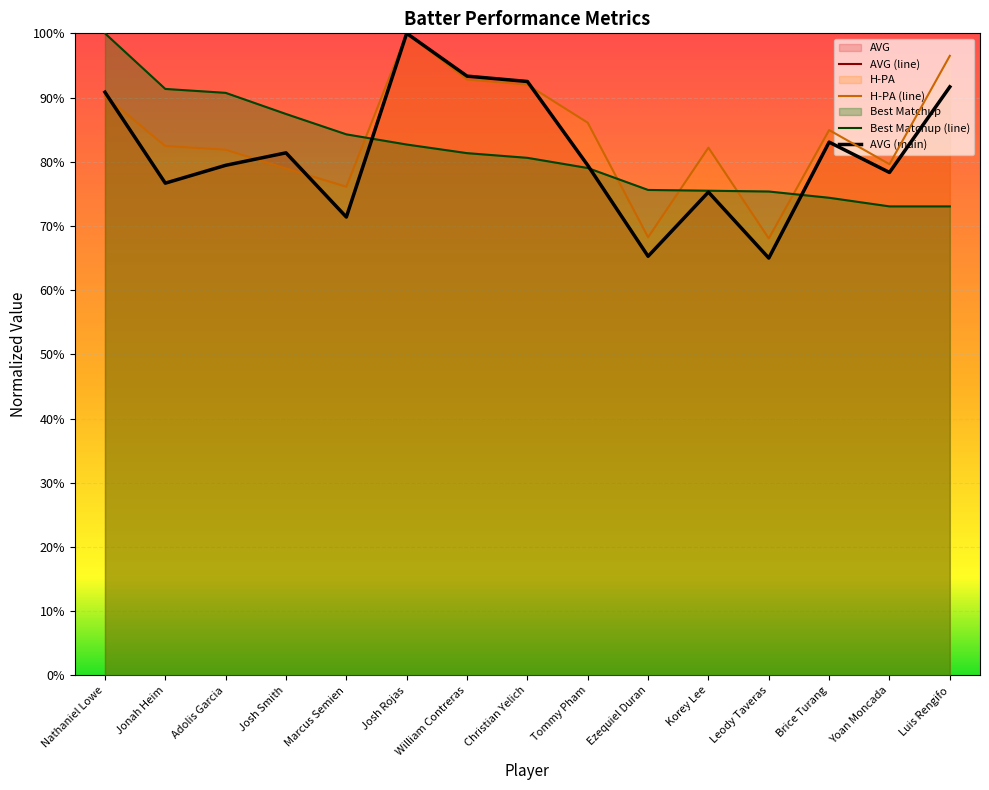

True or false: AVG (main) and AVG (line) intersect in this chart.

False